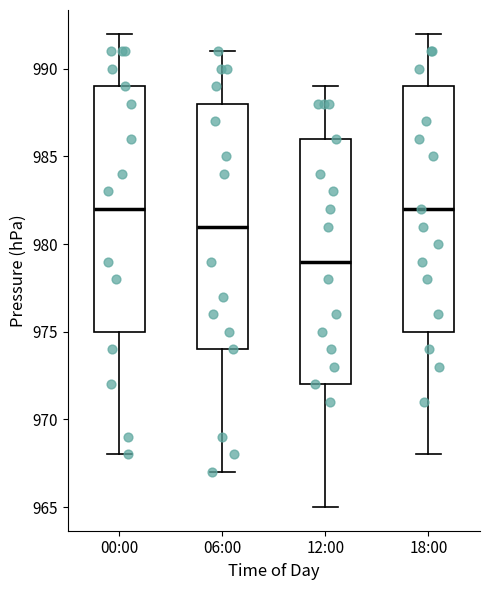

Where does the upper whisker of the box for 06:00 end on the y-axis? The values are not printed on the chart, so give them approximately, as read against the axis.

991